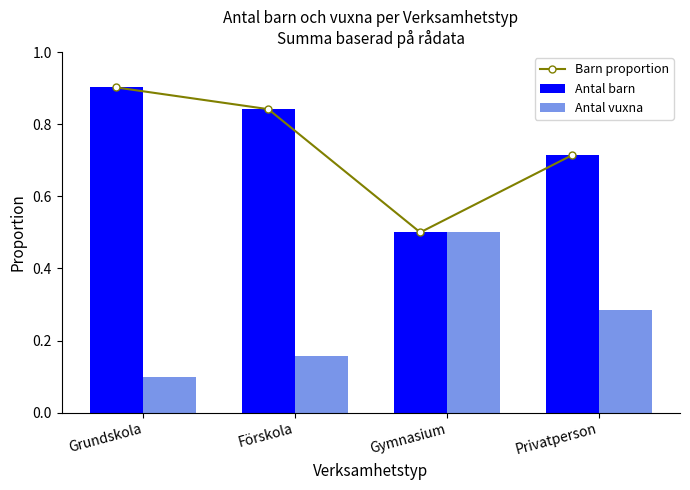

What is the difference between the Antal barn values at Gymnasium and Grundskola?

0.4